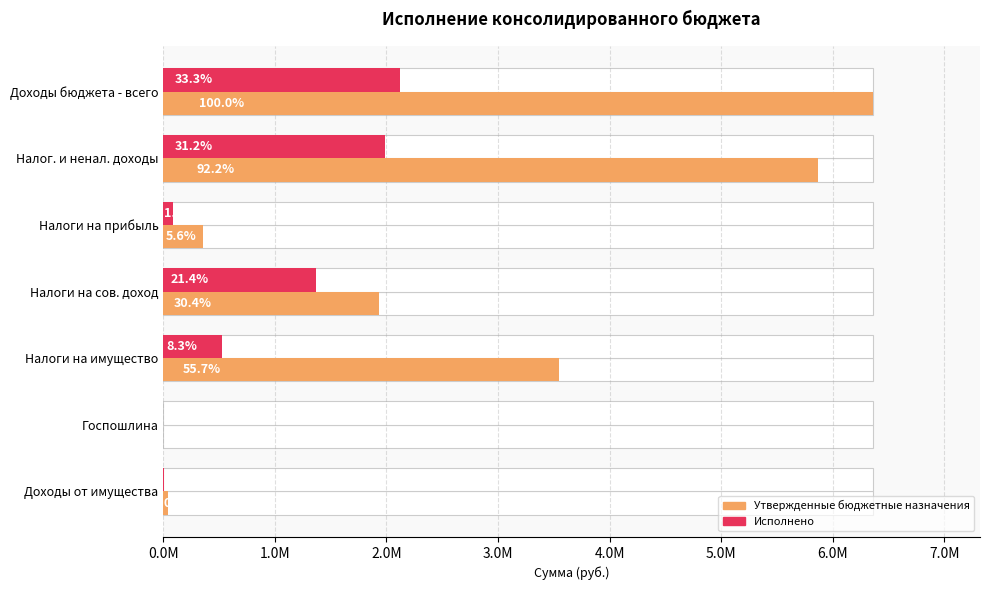

What is the difference between the maximum and second lowest values in the Исполнено series?

2111711.7